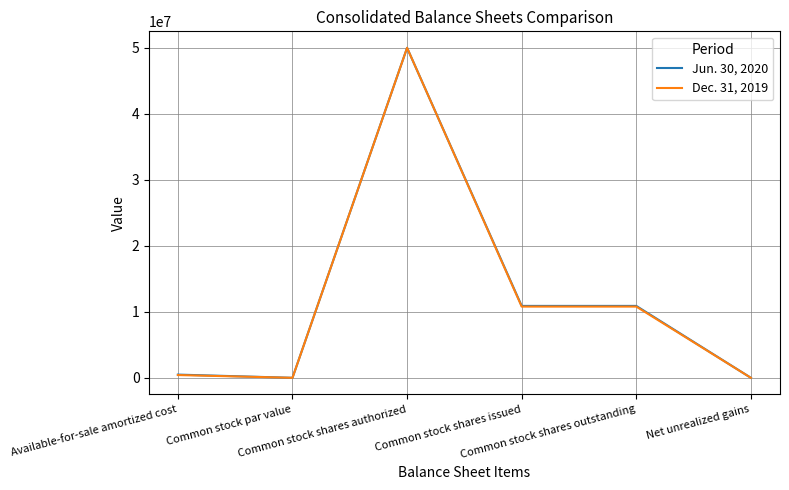

List the series in order of their overall mean, lowest first.

Dec. 31, 2019, Jun. 30, 2020